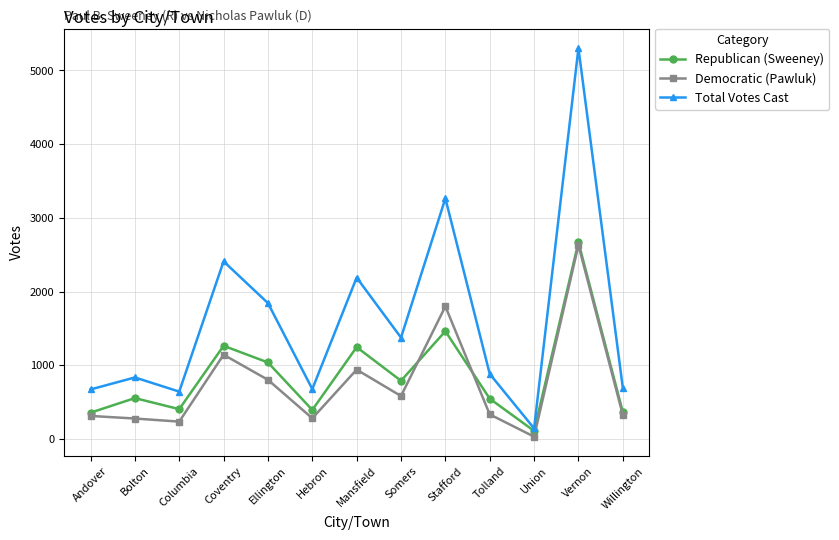

The Republican (Sweeney) series shows 549 at Tolland. True or false?

True